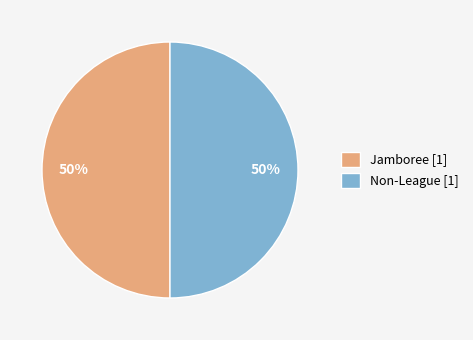

What percentage is the Non-League slice, to the nearest percent?

50%